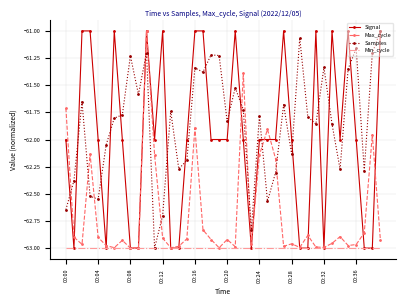

Which series has the largest total across all categories?

Samples